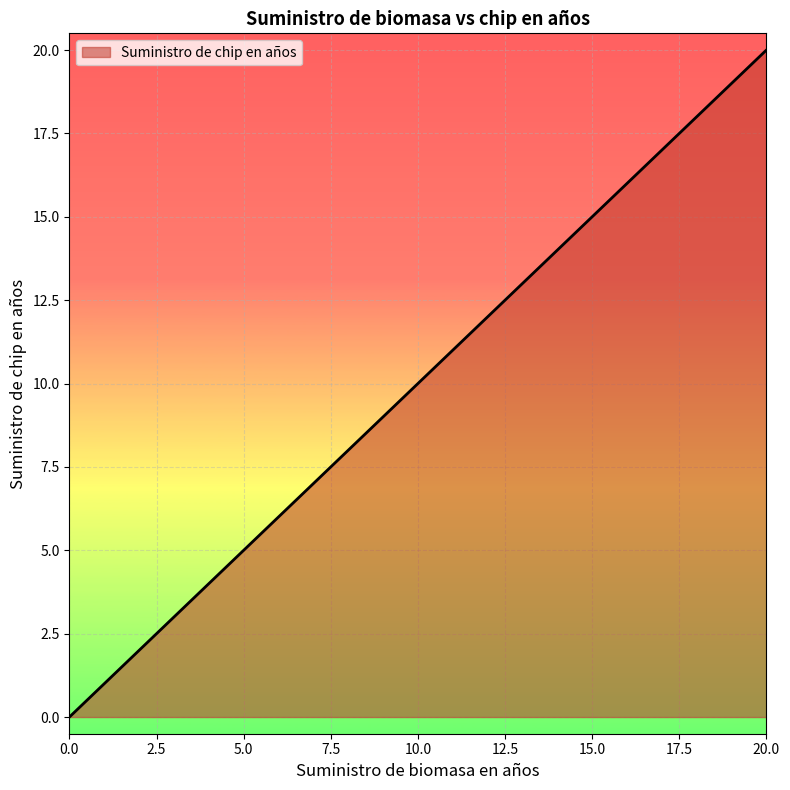

What is the maximum value shown in the chart?

20